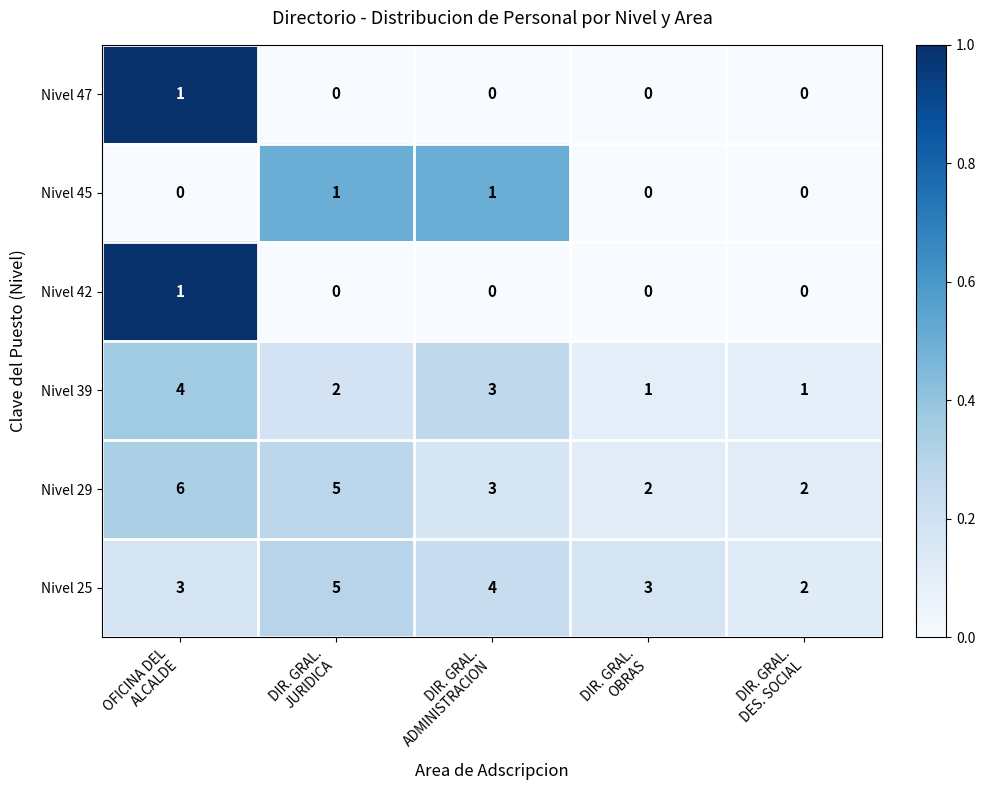

Between DIR. GRAL.
ADMINISTRACION and DIR. GRAL.
OBRAS, which series saw the biggest shift?

Nivel 39